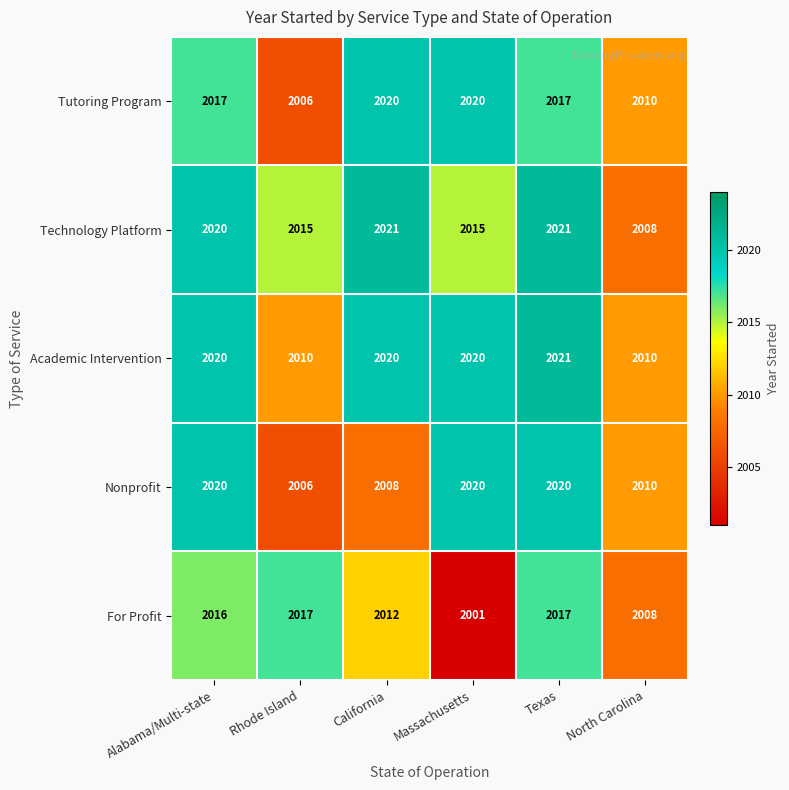

Read the Tutoring Program value at Rhode Island.

2006